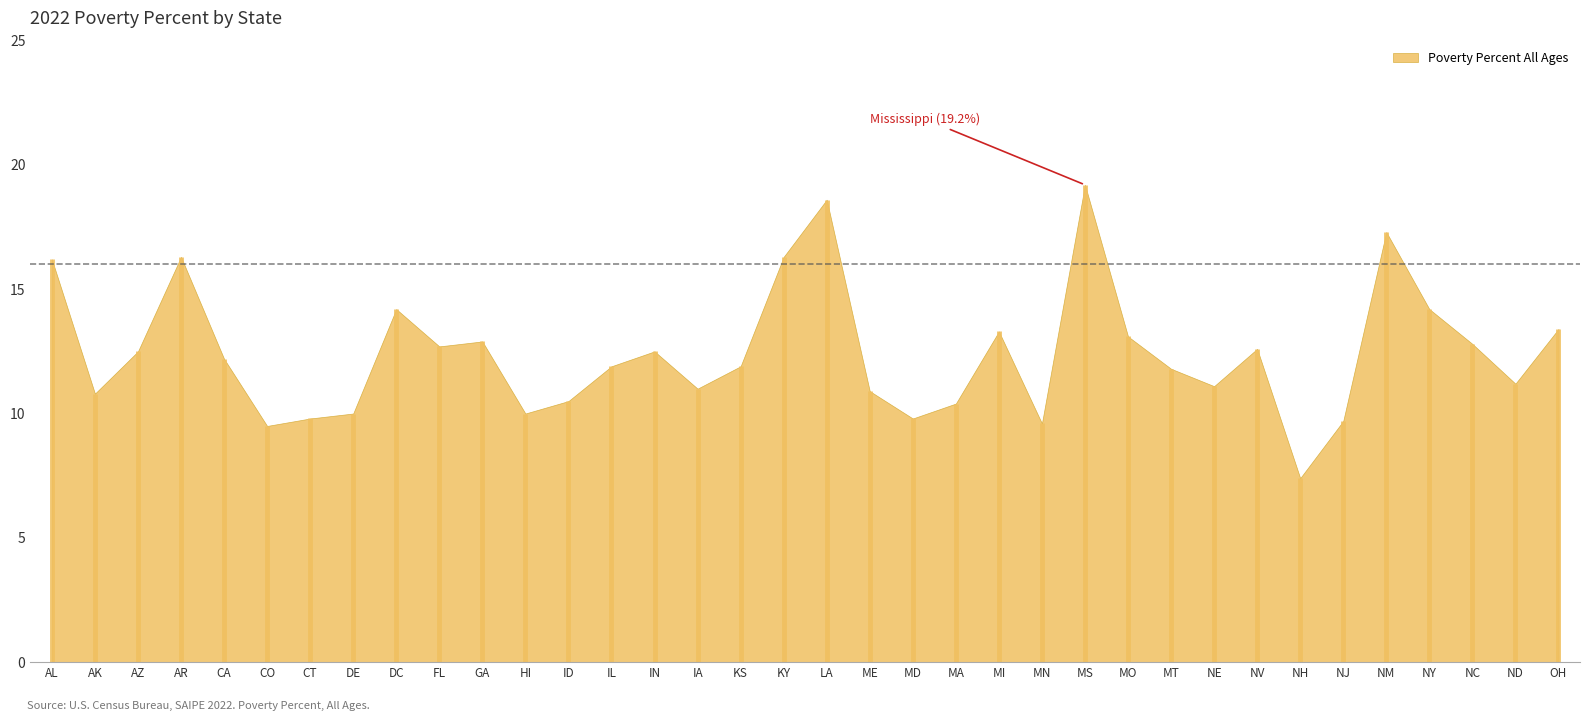

True or false: the data shows 14.9 at MA.

False